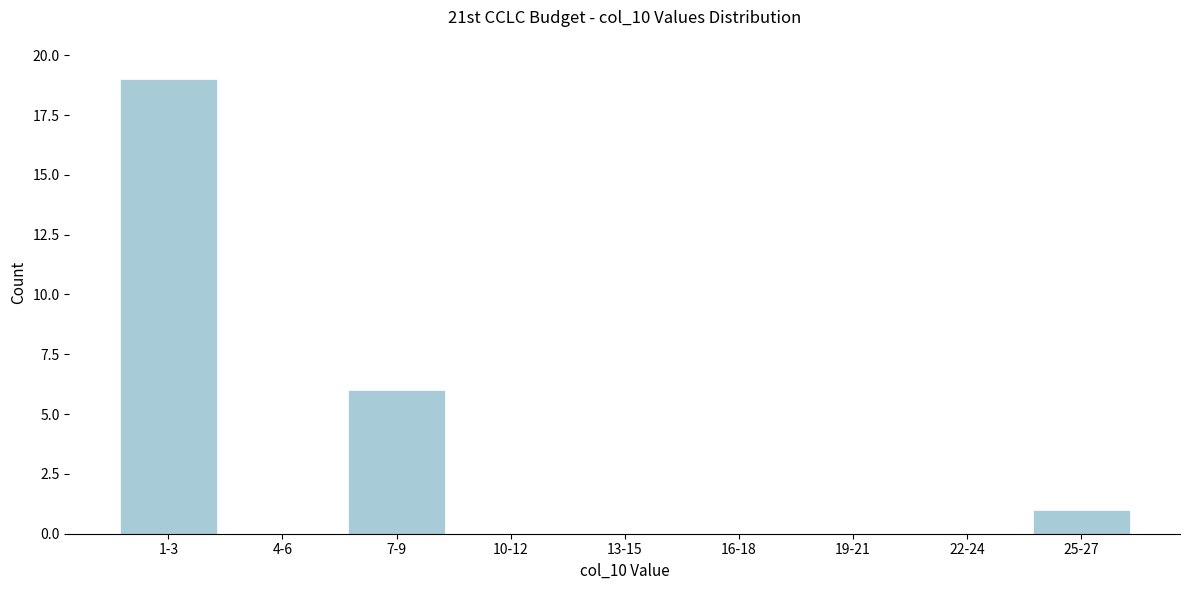

Reading left to right, list all the values displayed in this chart.

1-3=19	4-6=0	7-9=6	10-12=0	13-15=0	16-18=0	19-21=0	22-24=0	25-27=1